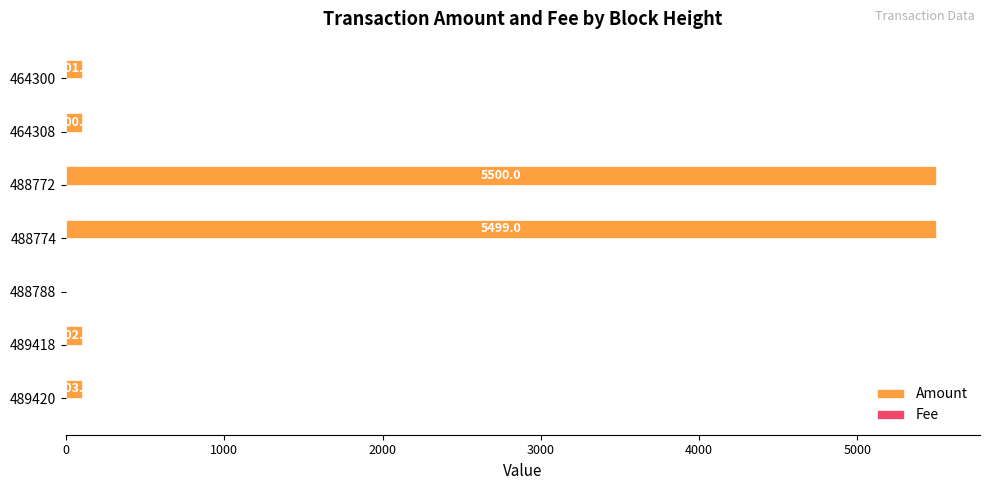

What is the approximate value of Amount at 489418?

102